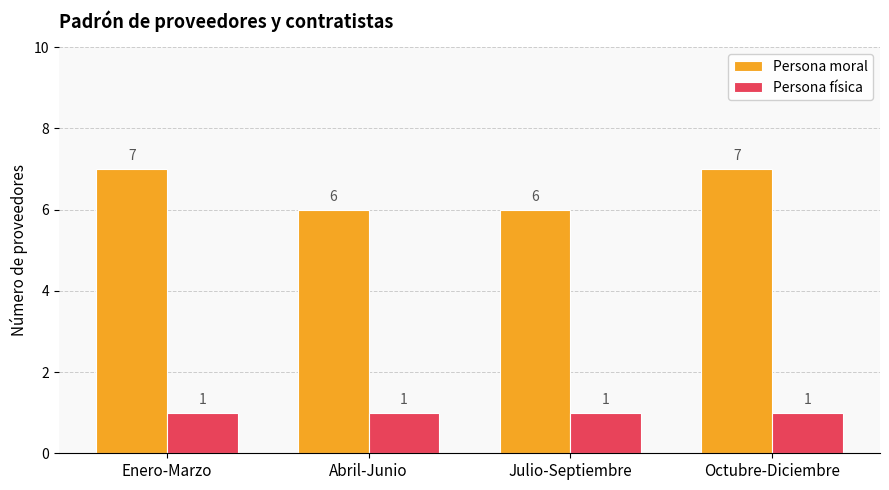

Which series has the largest range (max minus min)?

Persona moral